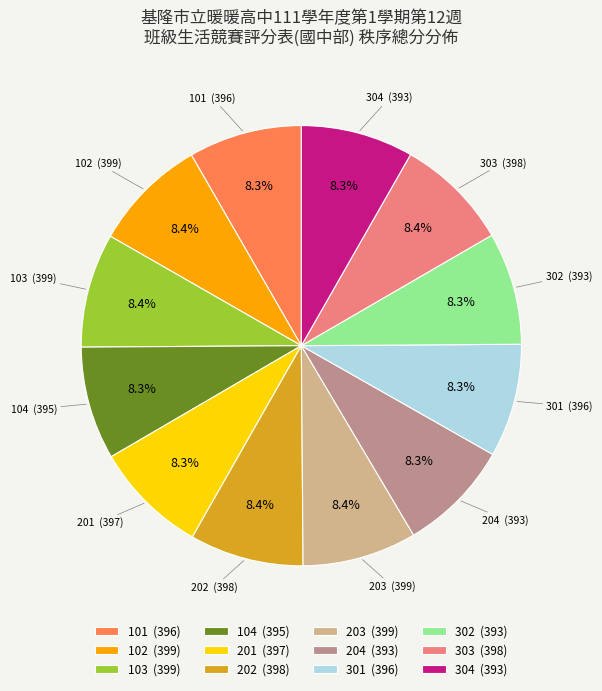

What is the ratio of the value at 104 to the value at 304?

1.0